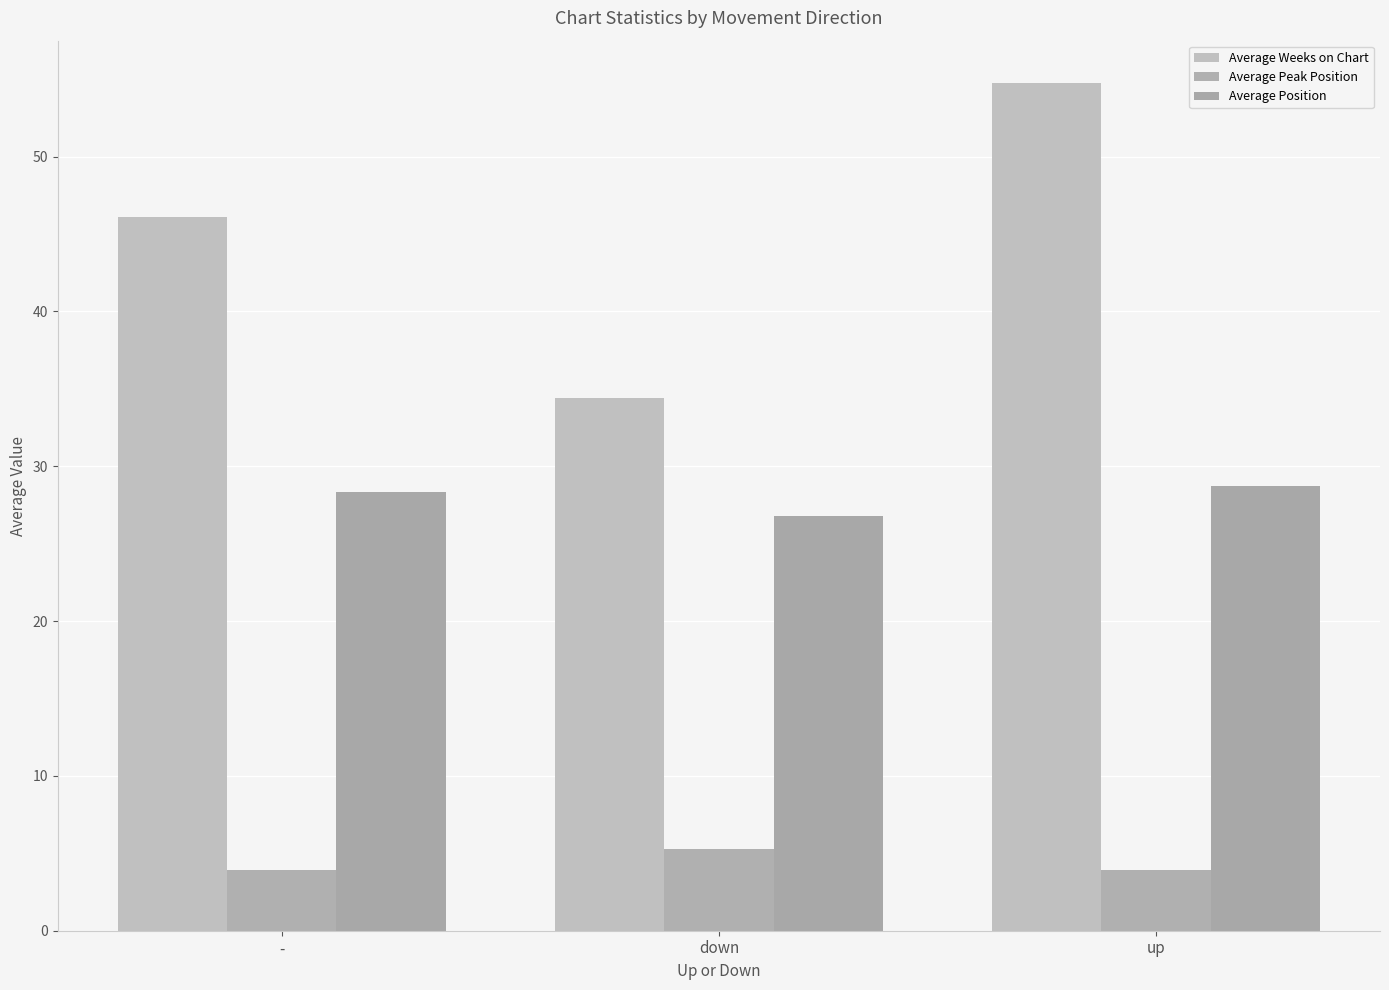

How many categories are shown in the chart?

3